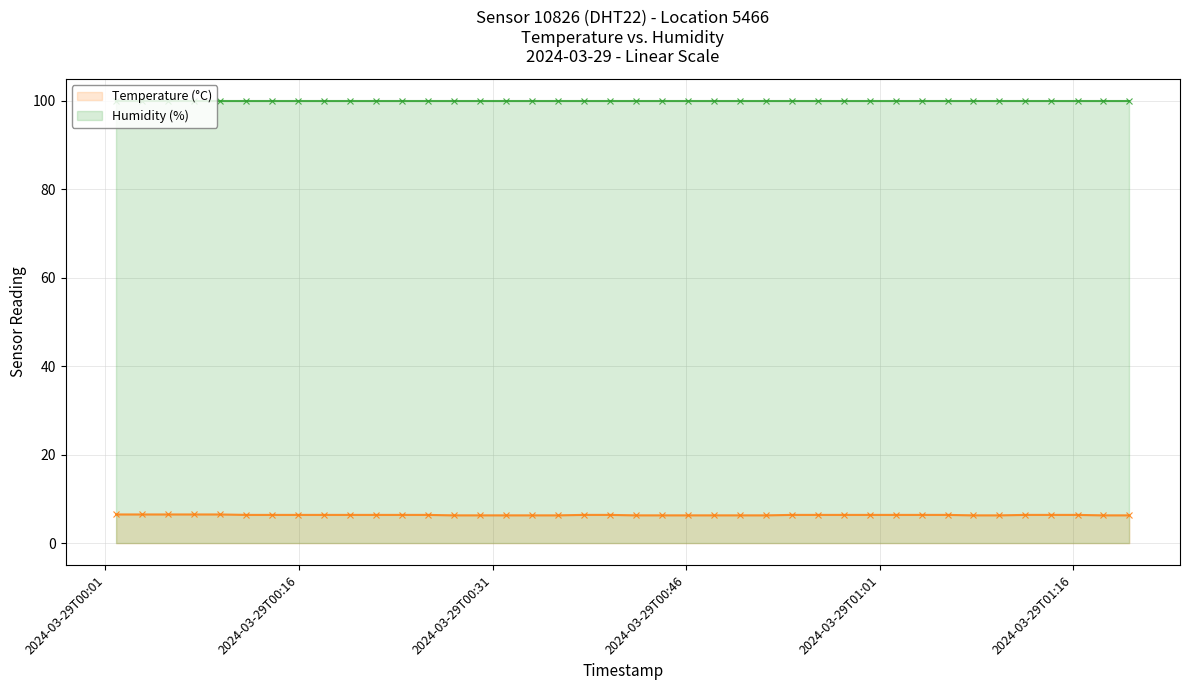

Rank the series by their average value, from lowest to highest.

Temperature (°C), Humidity (%)